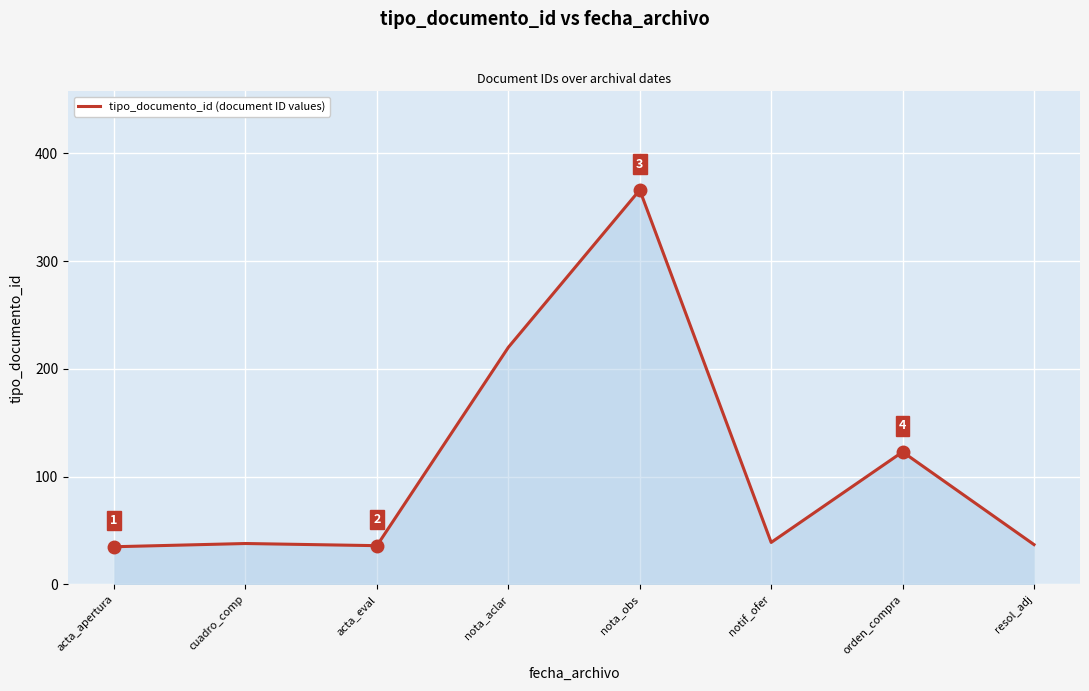

How many categories are shown in the chart?

8